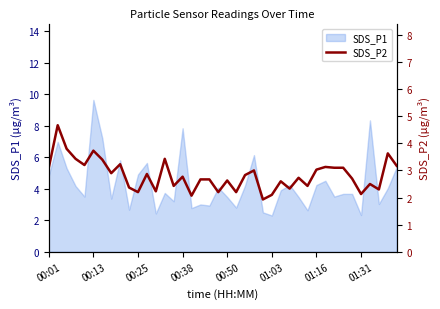

What is the highest value of the SDS_P1 series?

9.6